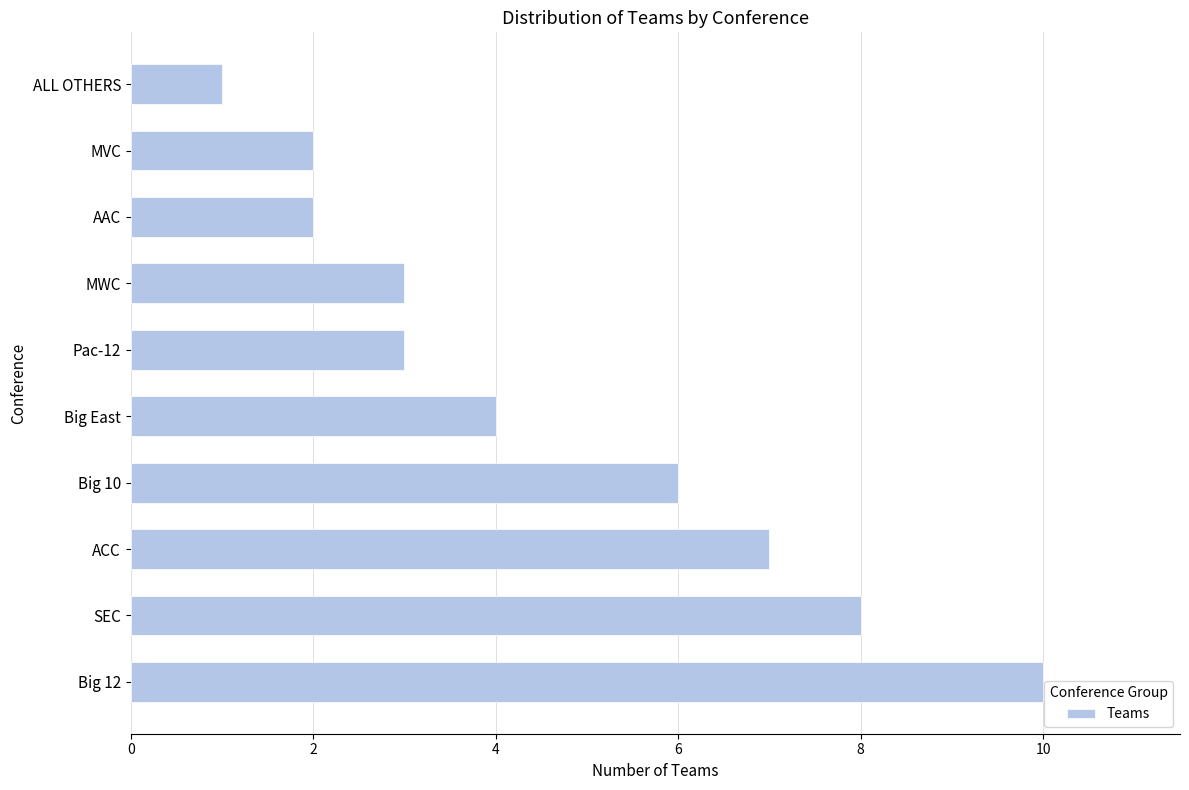

At which category does the chart reach its minimum across all series?

ALL OTHERS